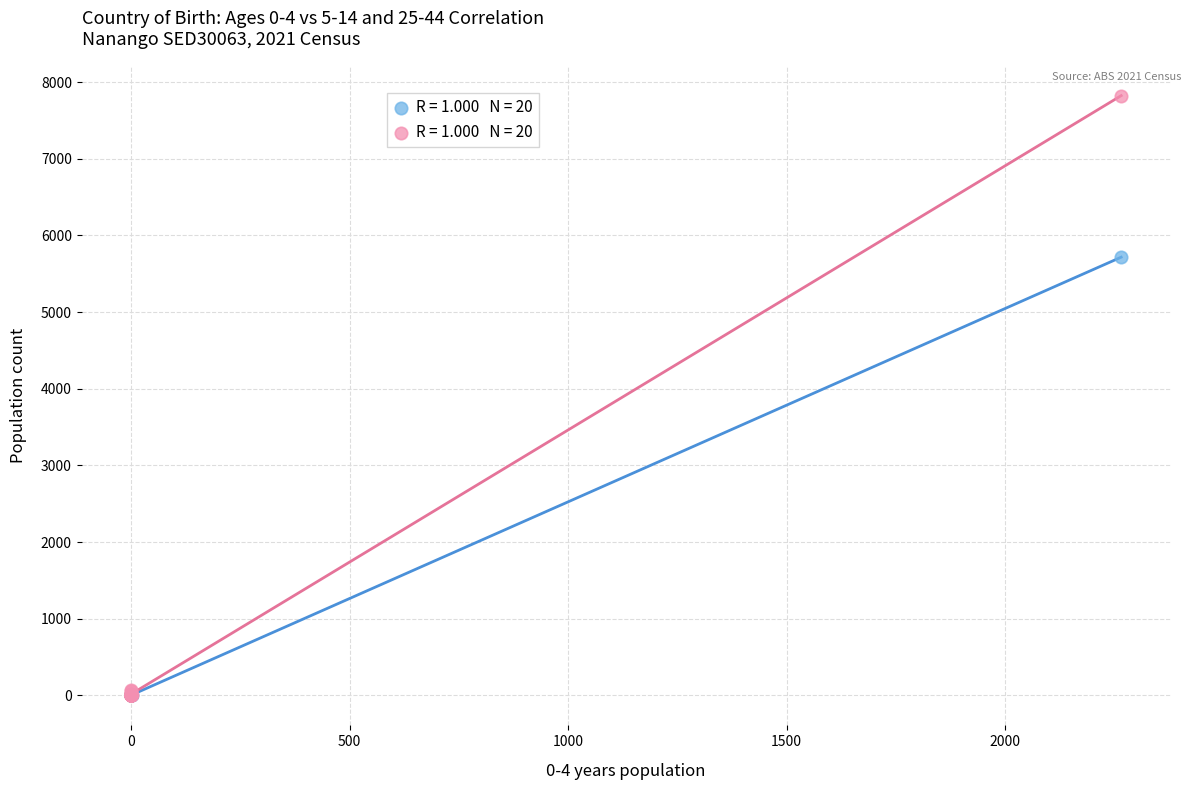

Across all series, what Y value is closest to 3911?

5716